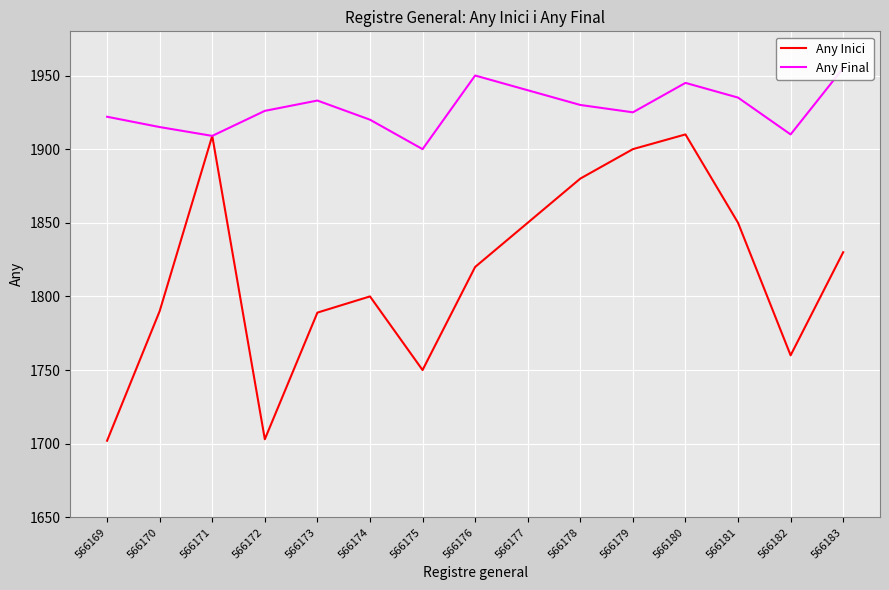

How many values in the Any Inici series are below 1820?

7